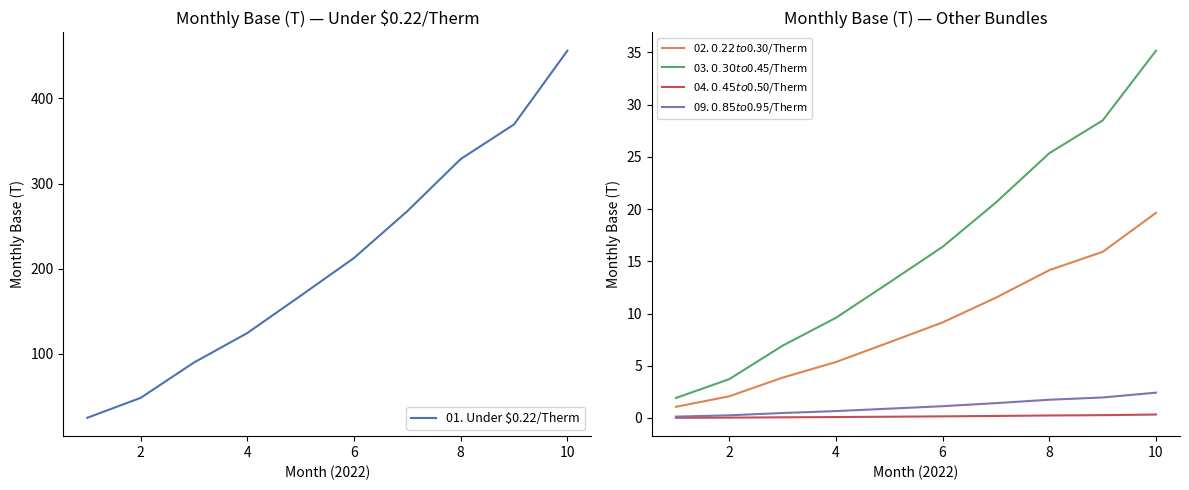

How many values in the 01. Under $0.22/Therm series exceed 212?

5